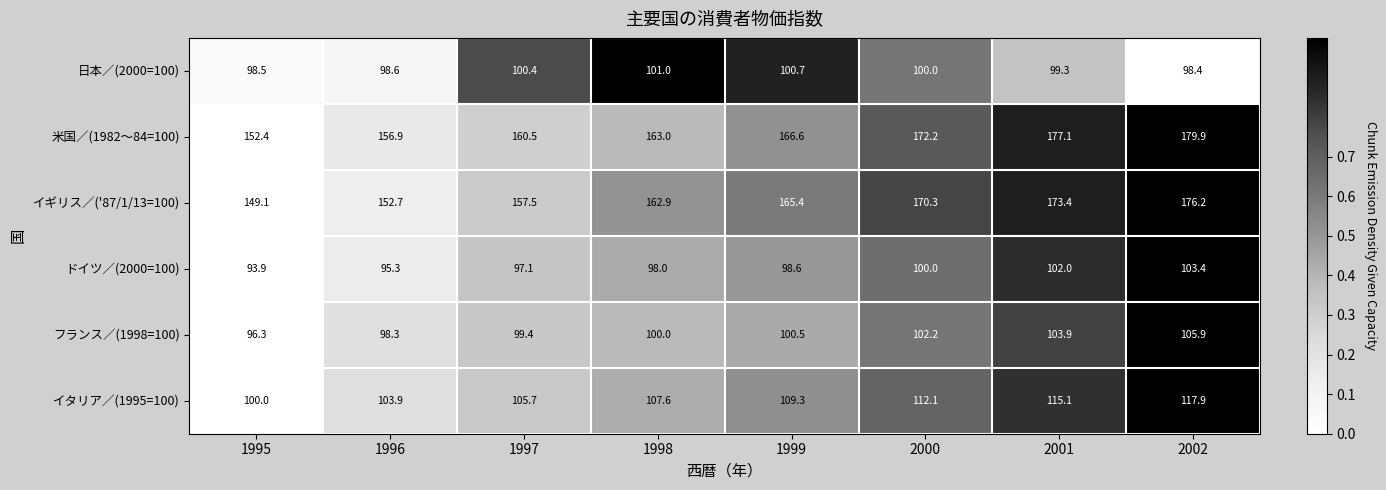

Which series has the largest range (max minus min)?

米国／(1982～84=100)